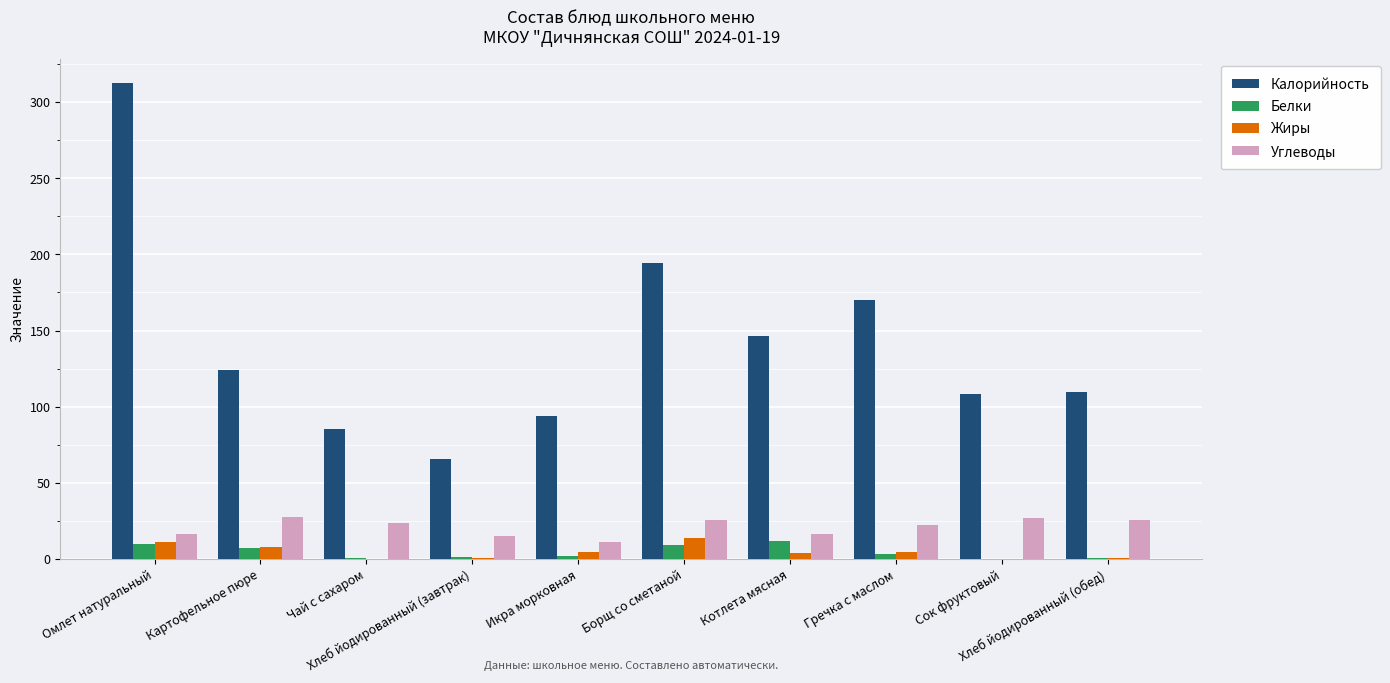

What is the maximum value for Жиры?

13.8